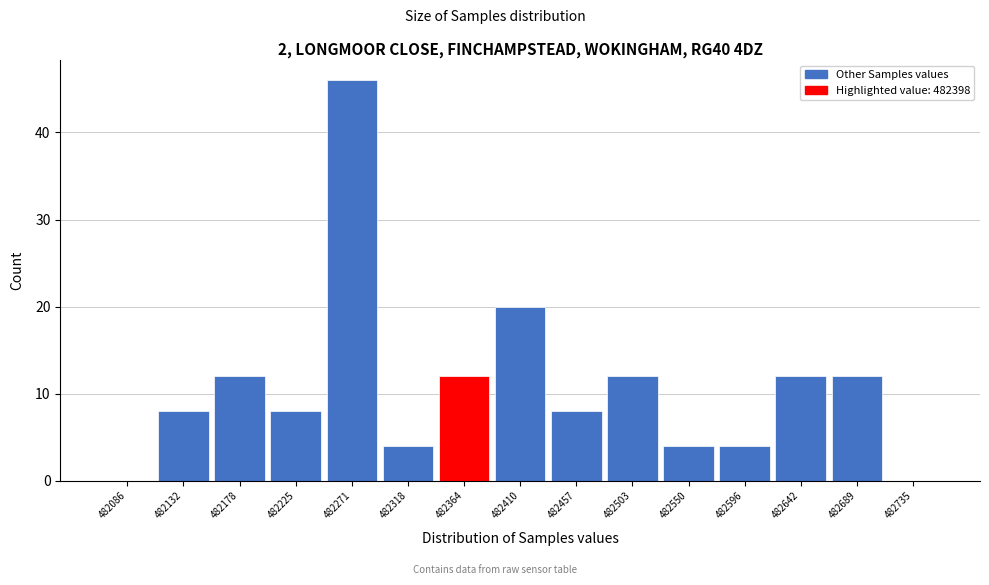

Reading left to right, extract all data points from this chart.

482086=0	482132=8	482178=12	482225=8	482271=46	482318=4	482364=12	482410=20	482457=8	482503=12	482550=4	482596=4	482642=12	482689=12	482735=0